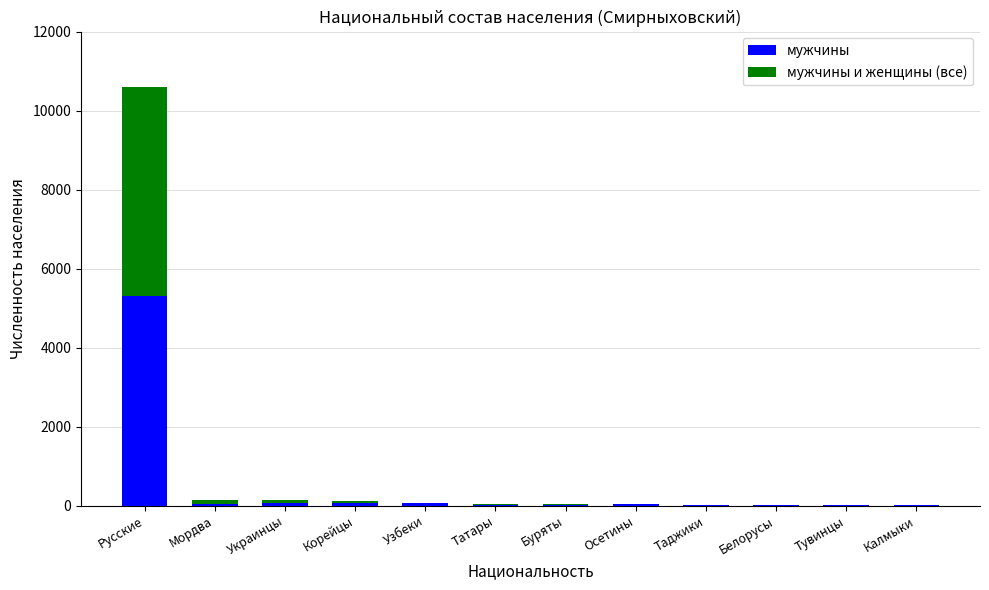

What is the maximum value for мужчины?

5312